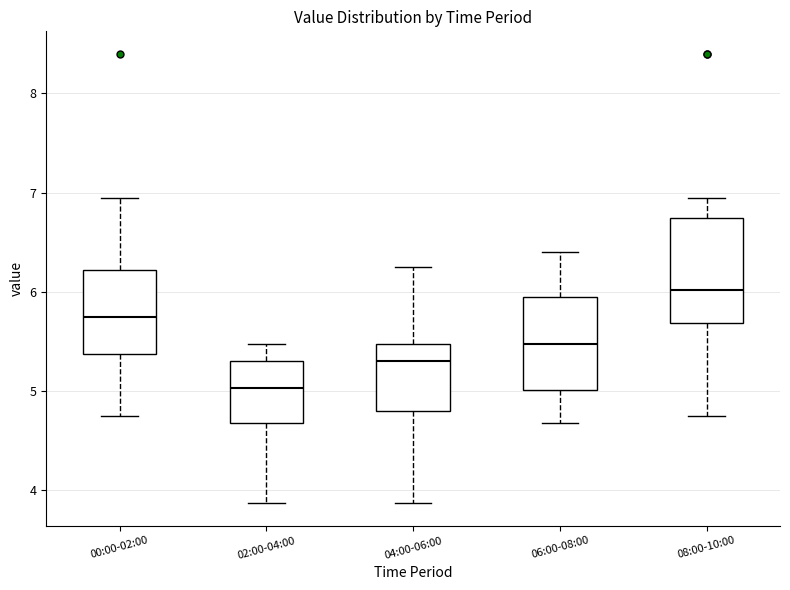

Reading left to right, transcribe this box plot: for each box, give where its median line is, the range the box spans, and where its two whiskers end, as read against the y-axis. The values are not printed on the chart, so give them approximately, as read against the axis.

00:00-02:00: median 5.7, box 5.4 to 6.2, whiskers 4.8 to 7.0
02:00-04:00: median 5.0, box 4.7 to 5.3, whiskers 3.9 to 5.5
04:00-06:00: median 5.3, box 4.8 to 5.5, whiskers 3.9 to 6.3
06:00-08:00: median 5.5, box 5.0 to 6.0, whiskers 4.7 to 6.4
08:00-10:00: median 6.0, box 5.7 to 6.7, whiskers 4.8 to 7.0